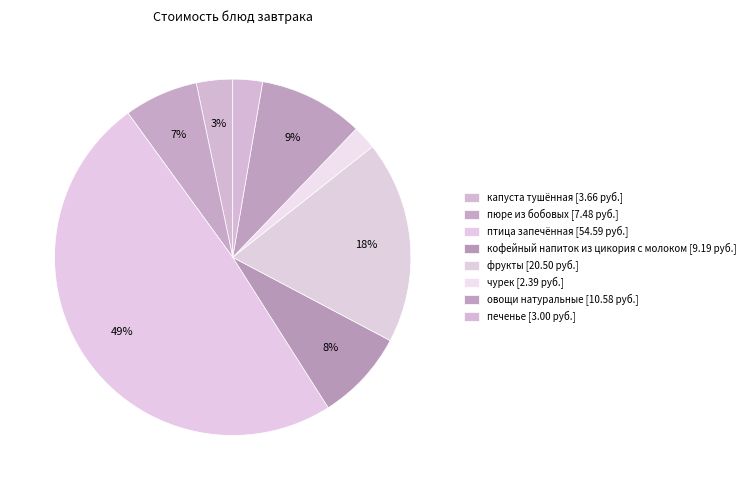

To the nearest percent, what is the difference between the largest and smallest slice percentages?

47%